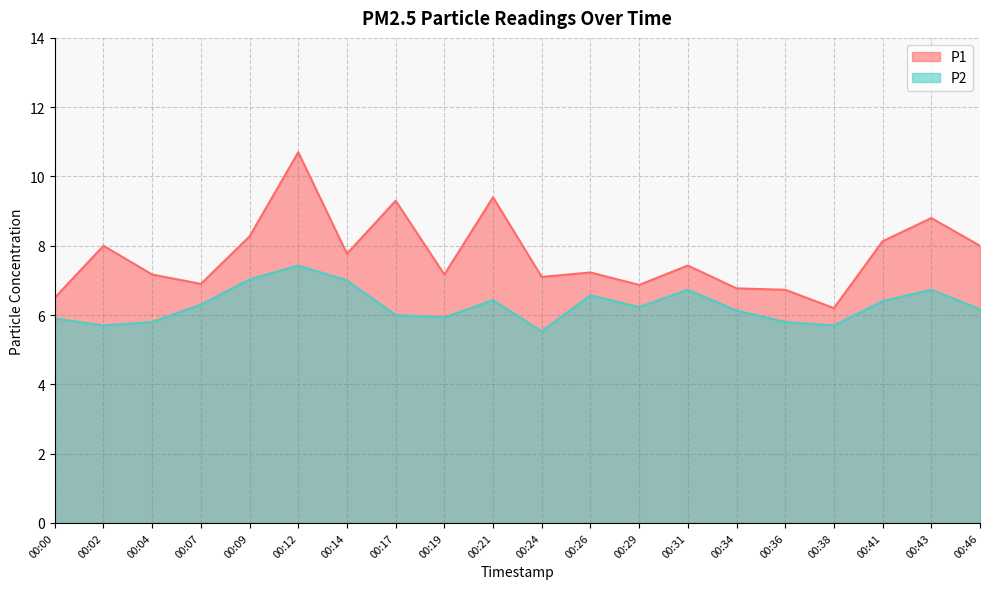

Which series changed the most between 00:02 and 00:46?

P2